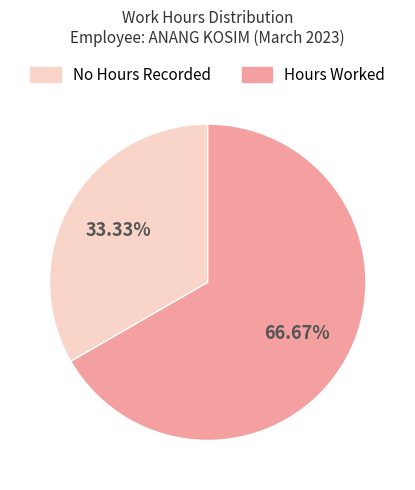

Is there any slice that represents more than half of the pie?

Yes